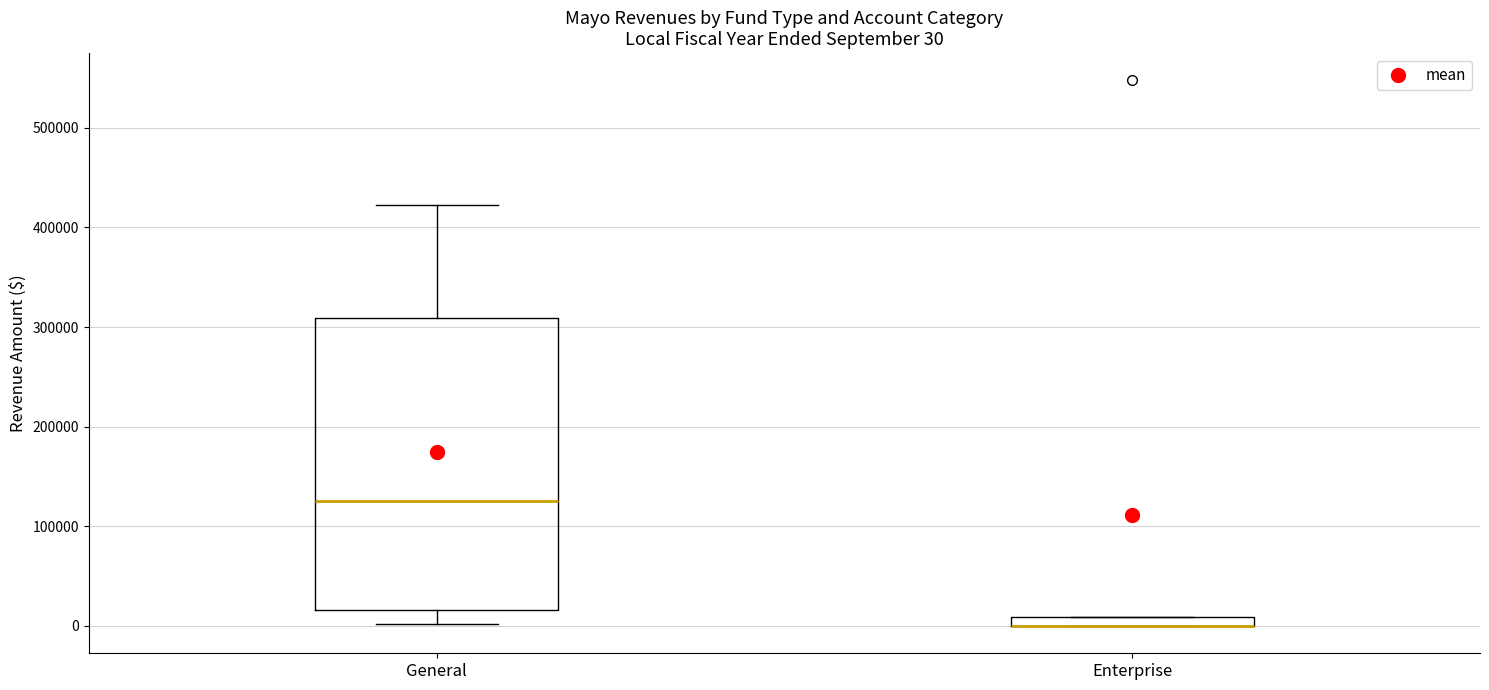

Which box is the tallest, from its lower edge to its upper edge?

General